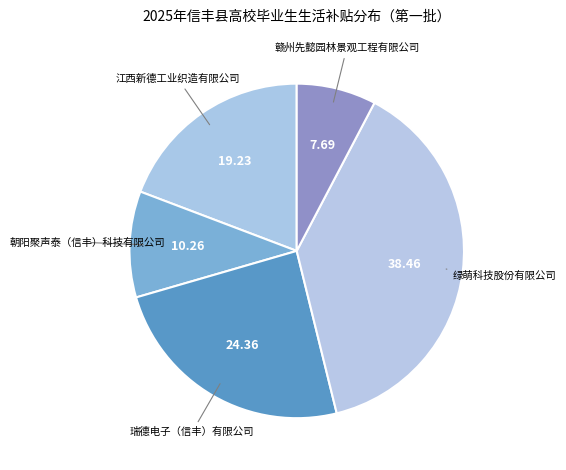

Is there a majority slice in this chart?

No